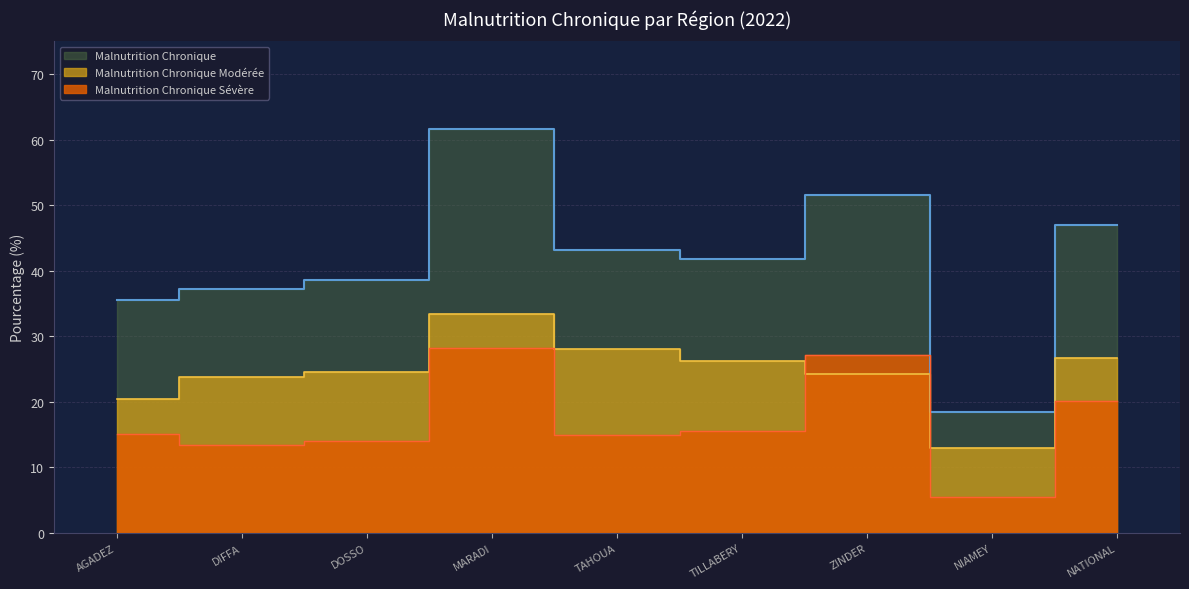

What is the smallest value displayed?

5.5